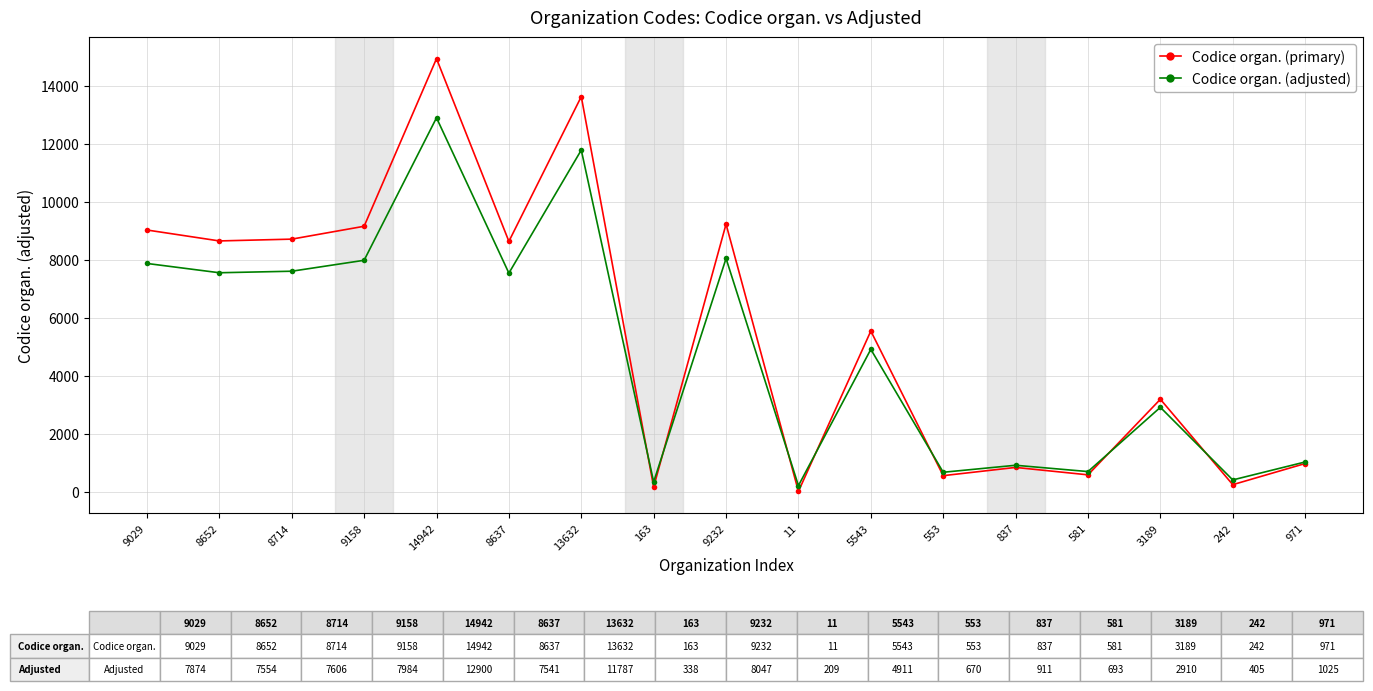

In Codice organ. (adjusted), how many points are higher than both neighbors (excluding endpoints)?

6